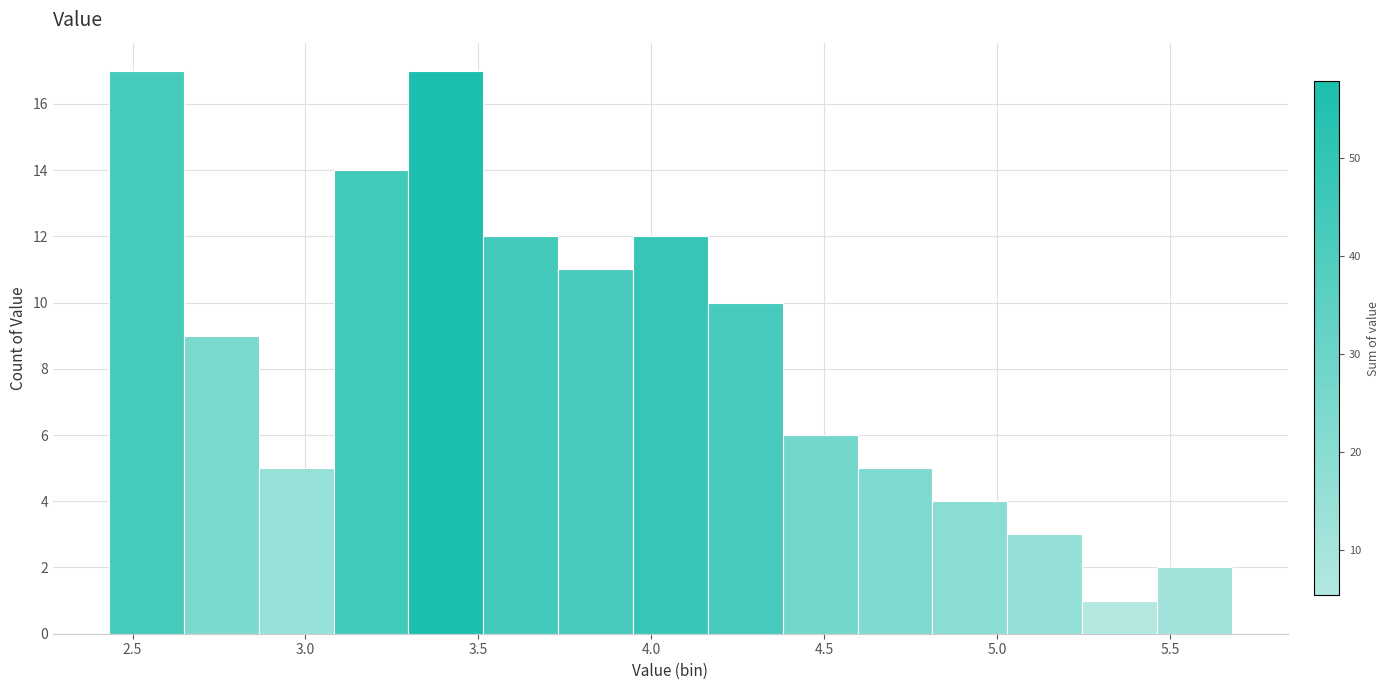

How tall is the bar that spans 2.65 to 2.85 on the x-axis? Neither the bar edges nor the heights are printed on the chart, so give them approximately, as read against the axes.

9